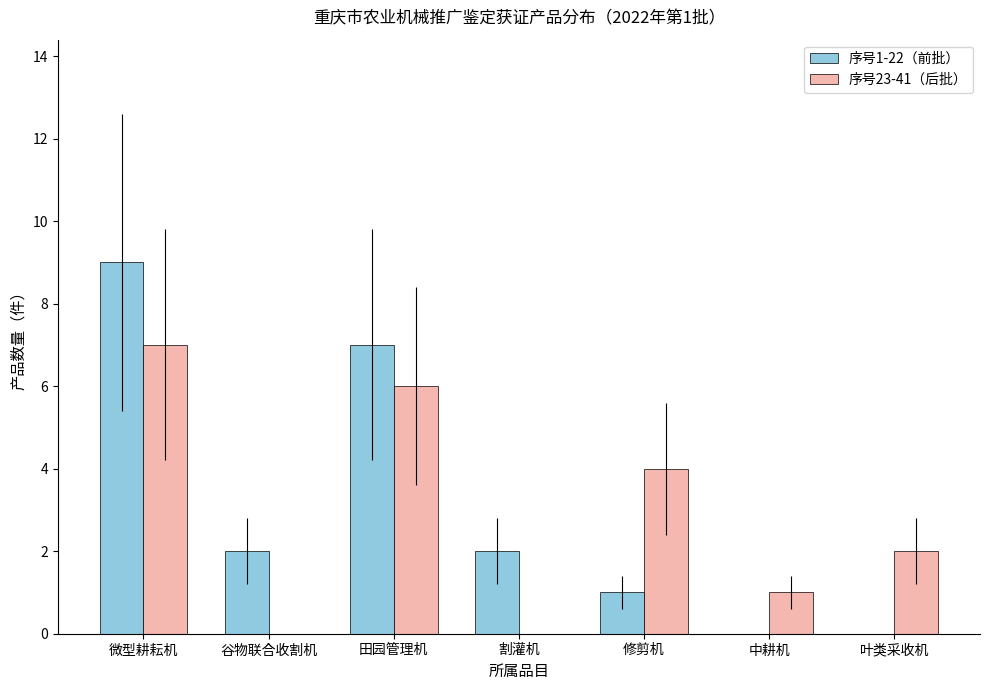

Are the bars horizontal?

No